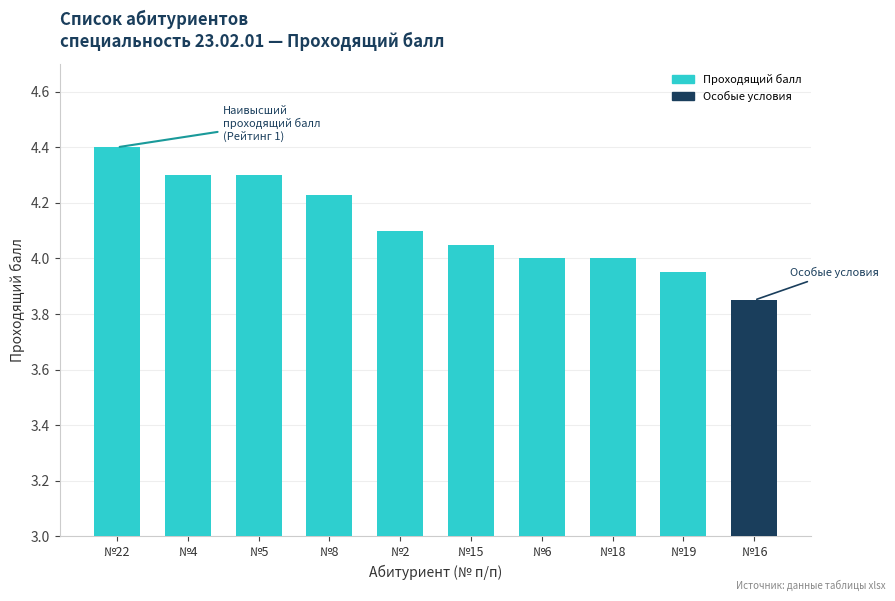

How many bars are there in total?

10